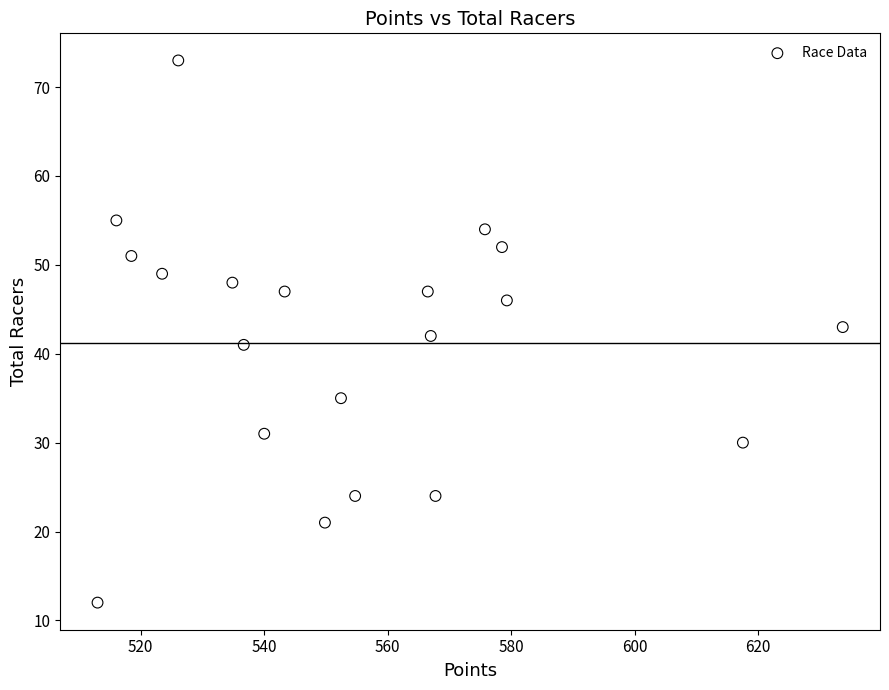

What is the range of Y values (max minus min)?

61